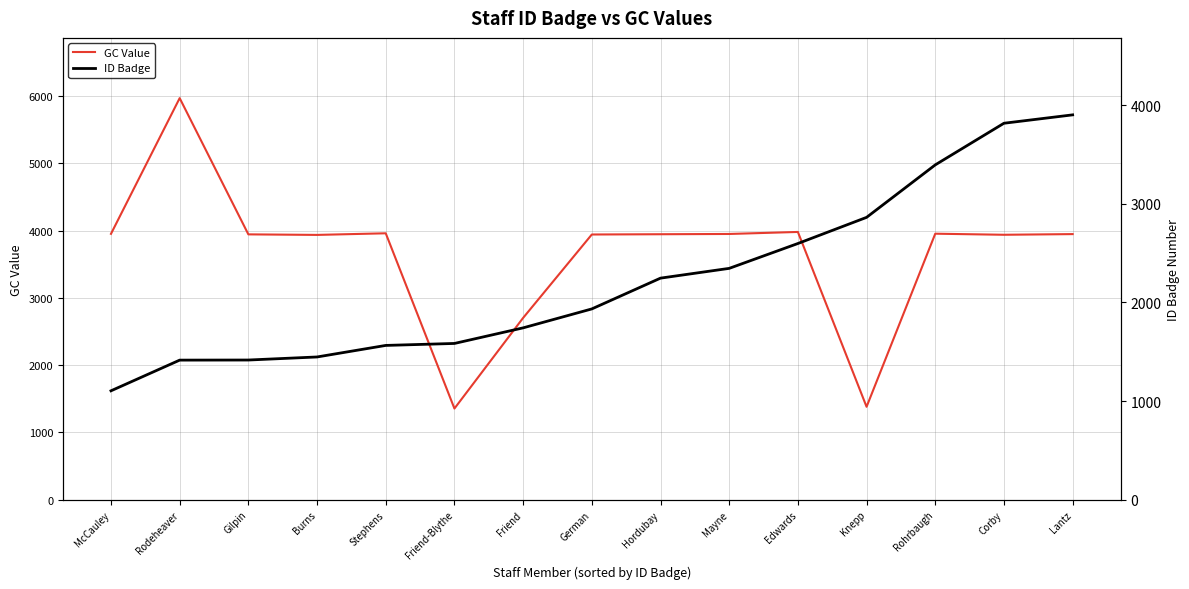

What are all the series names shown in the legend?

GC Value, ID Badge